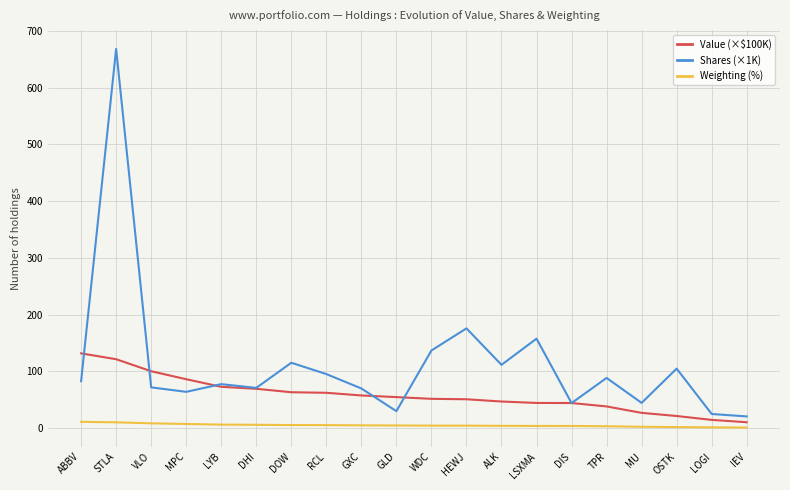

The value of Value (×$100K) at MPC is 56.8. True or false?

False